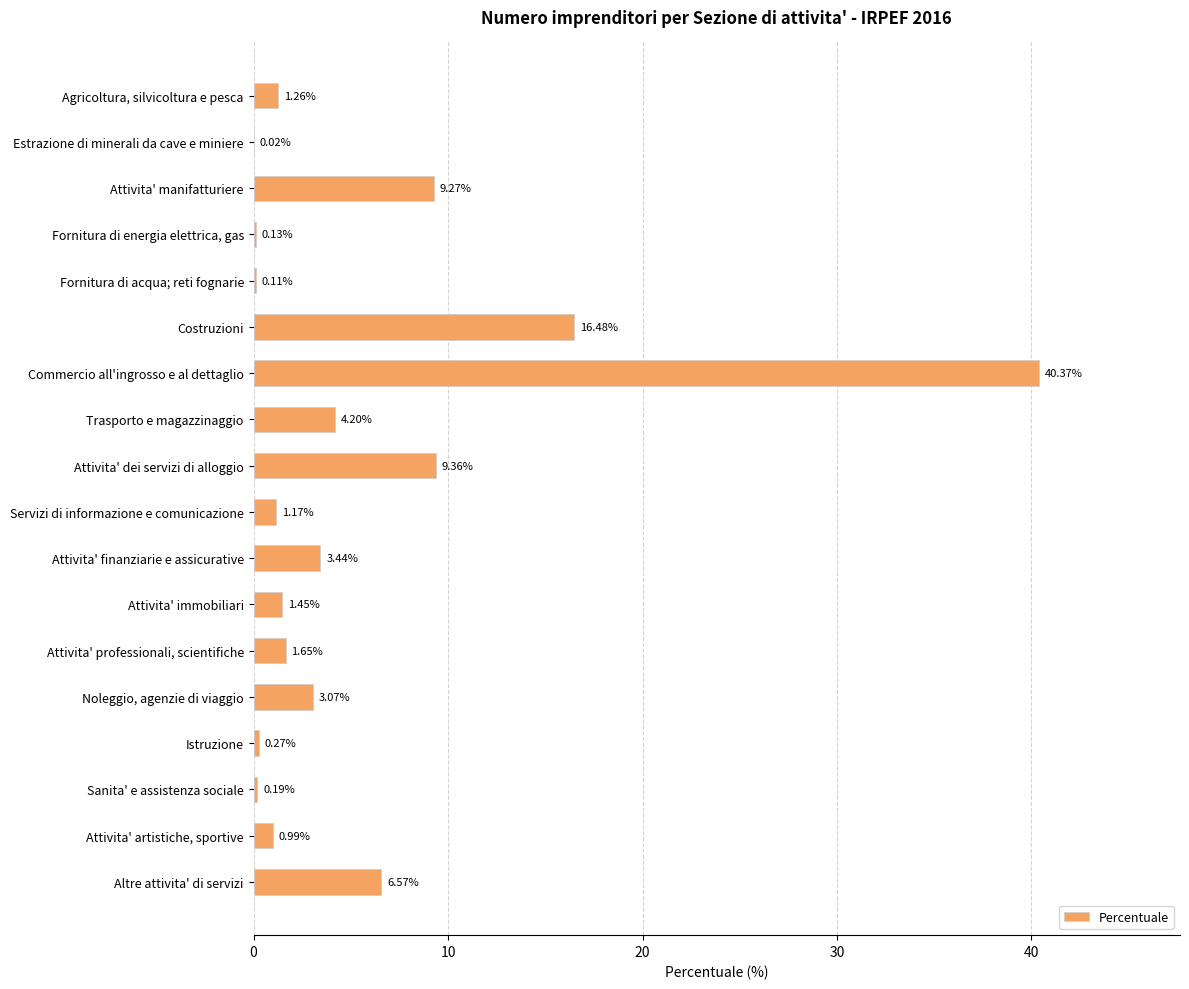

How many data points does each series have?

18